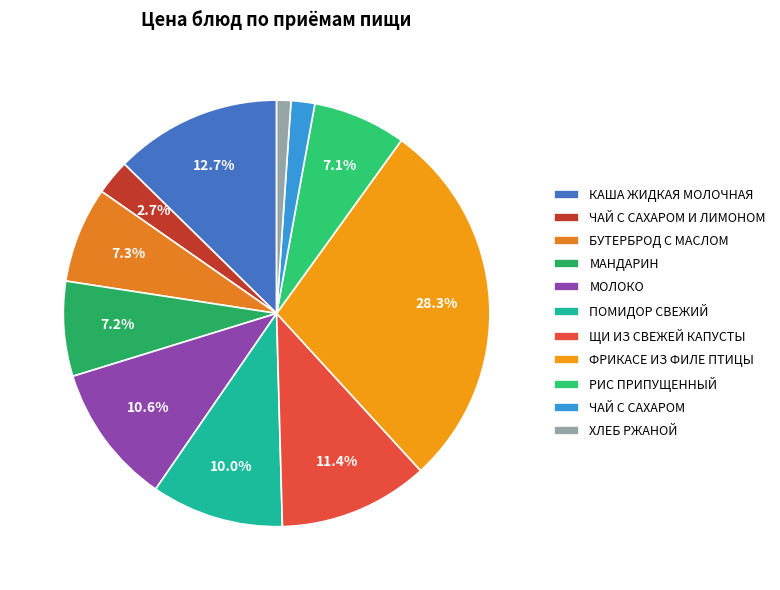

How many segments does this pie chart have?

11